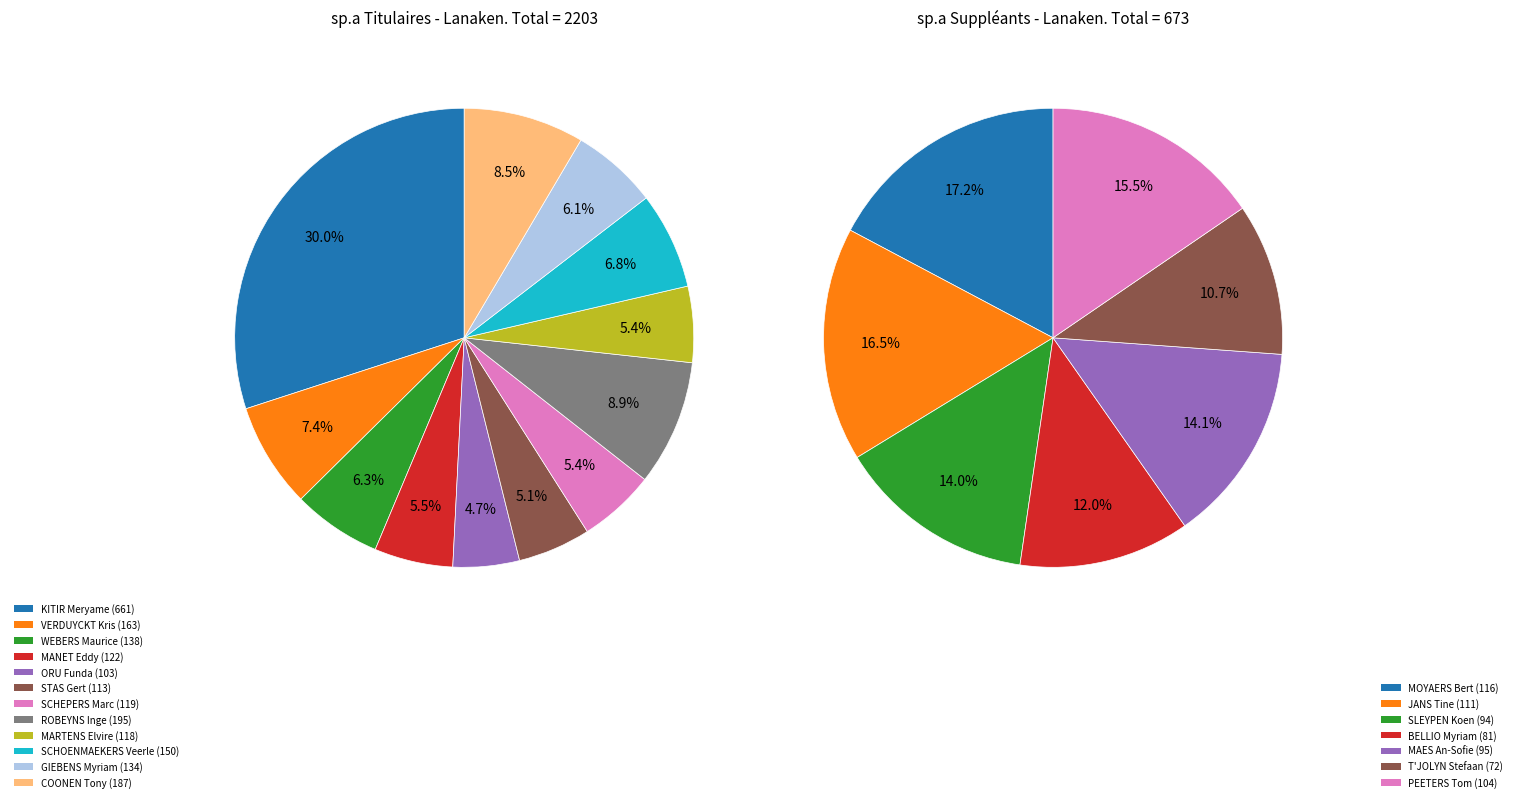

Between ROBEYNS Inge and VERDUYCKT Kris, which is larger?

ROBEYNS Inge